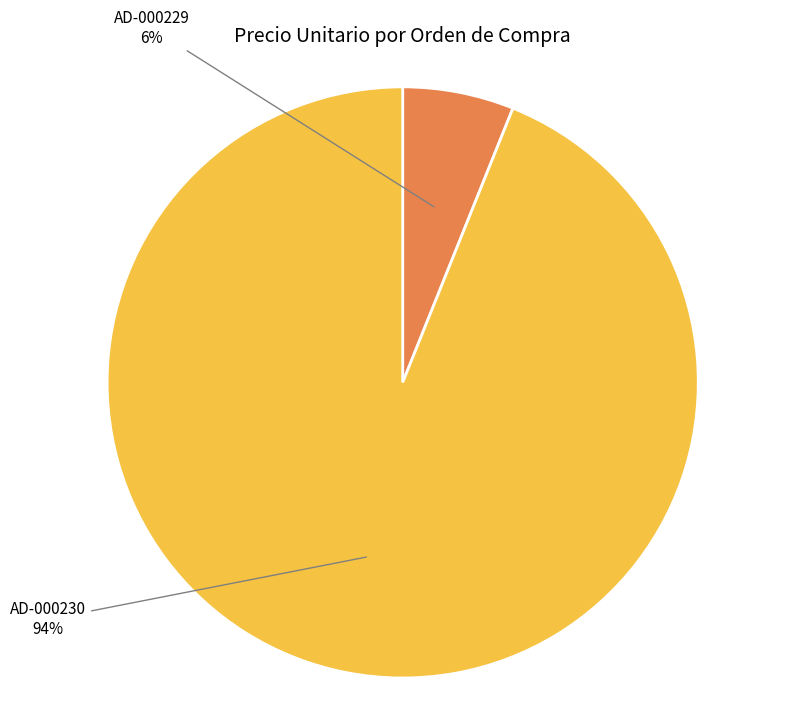

To the nearest percent, what is the difference between the largest and smallest slice percentages?

88%